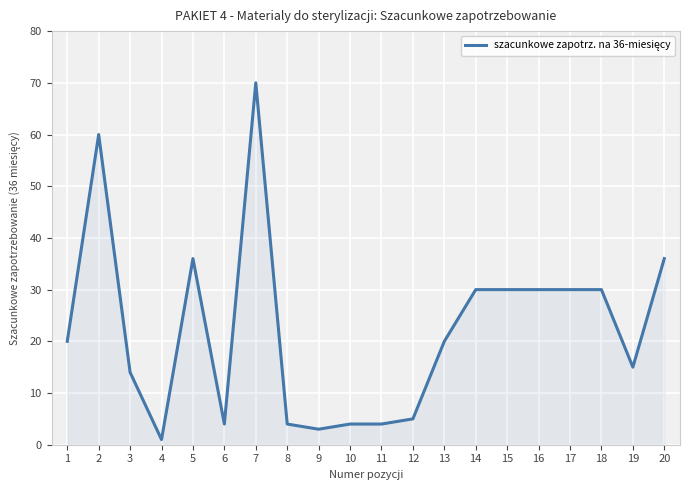

What value does the data have at 7, to the nearest 10?

70